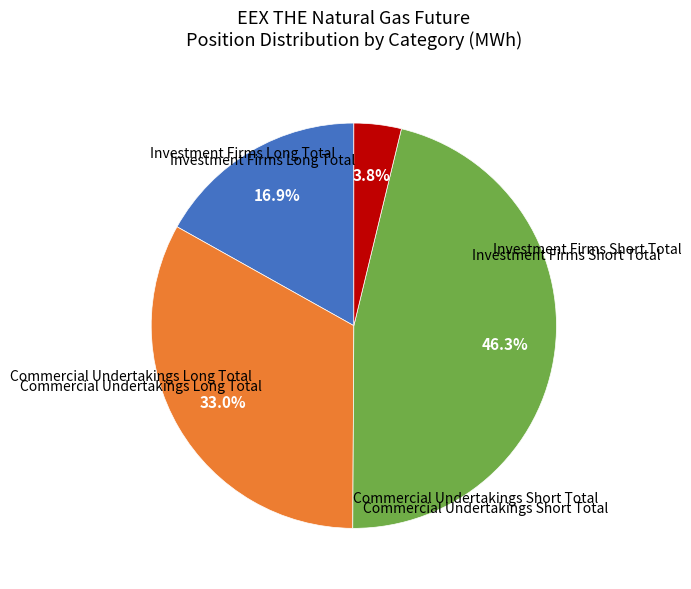

Is there any slice that represents more than half of the pie?

No